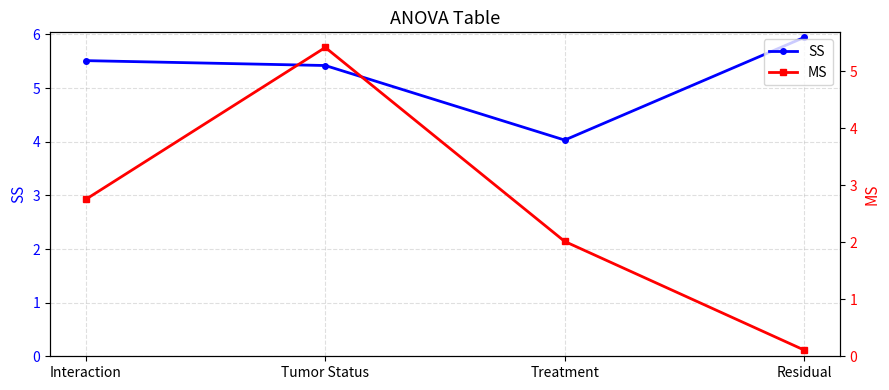

What is the difference between the SS values at Interaction and Tumor Status?

0.1